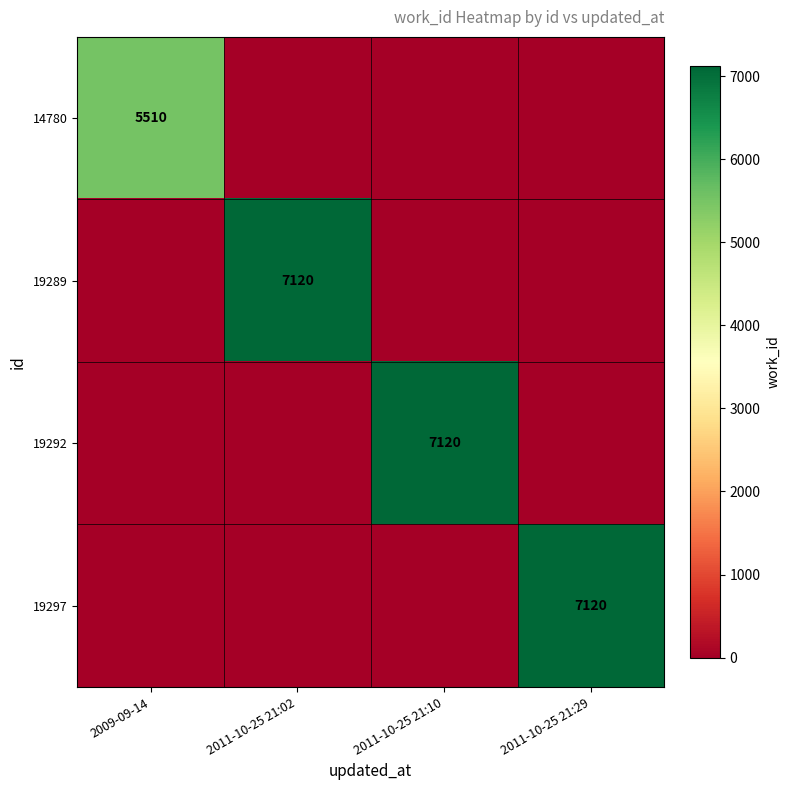

The 14780 series shows 5510 at 2009-09-14. True or false?

True